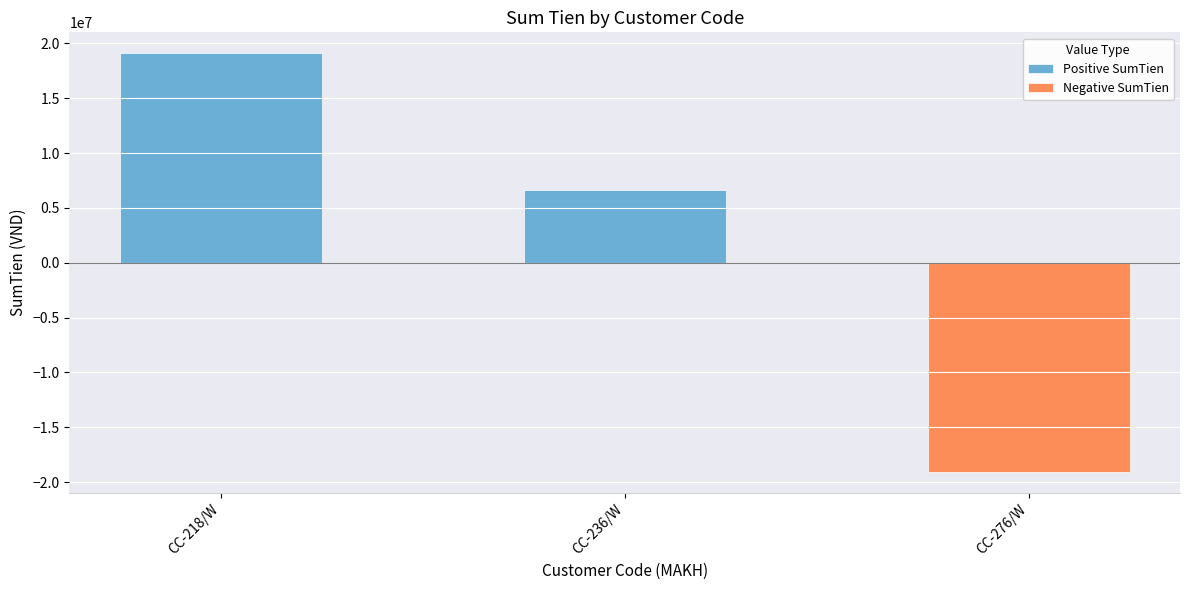

Count the values in the range 6597818 to 19099300.

2